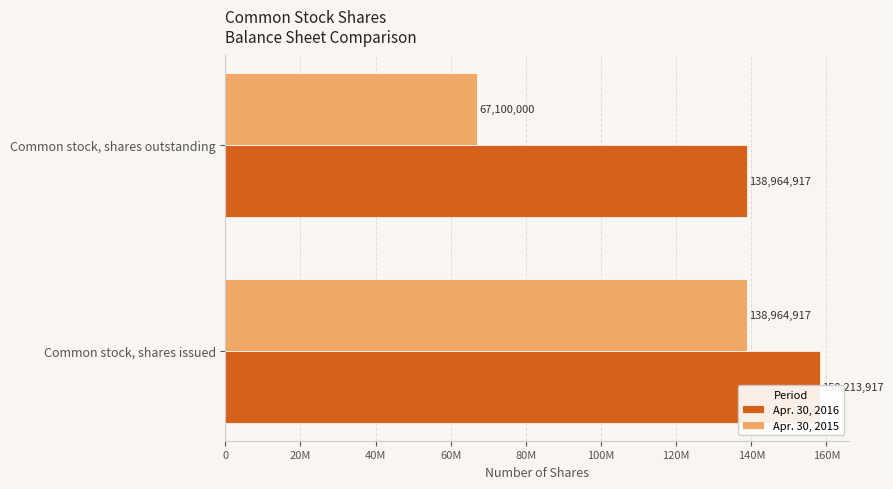

What position from the left is Common stock, shares outstanding?

2